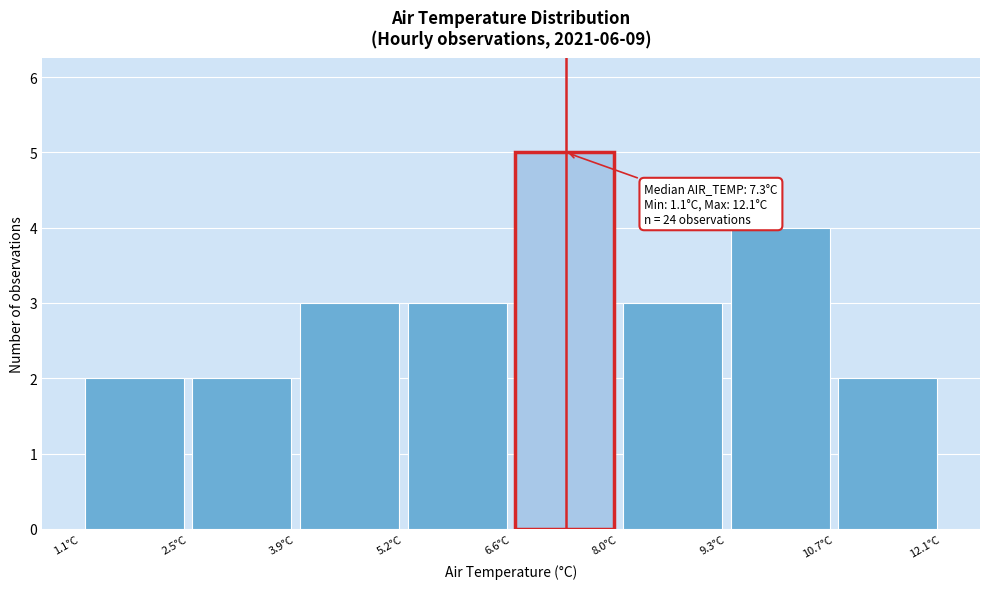

Which range on the x-axis has the tallest bar?

6.6 to 8.0